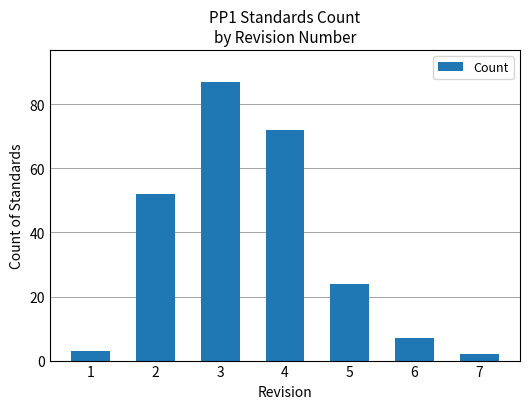

Which label corresponds to the largest value in the chart?

3